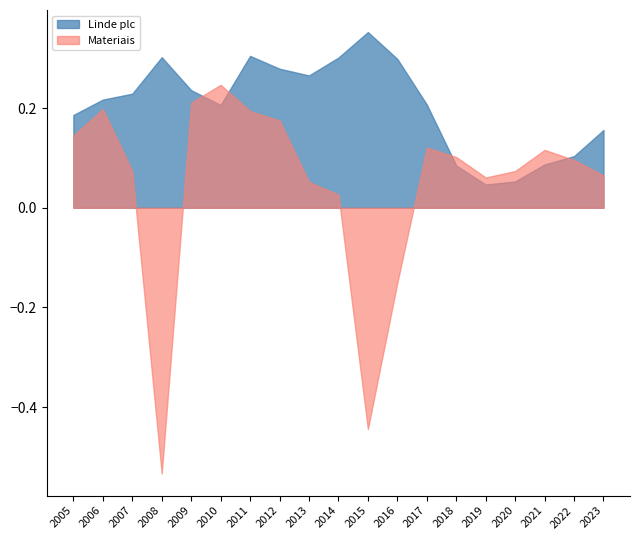

At which category does the chart reach its minimum across all series?

2008